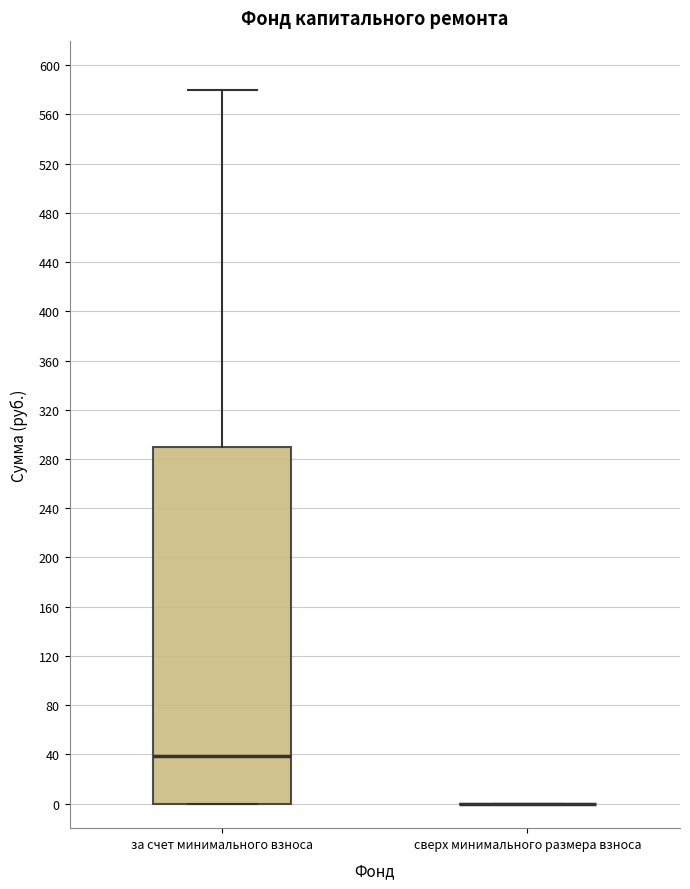

Where does the upper whisker of the box for за счет минимального взноса end on the y-axis? The values are not printed on the chart, so give them approximately, as read against the axis.

580